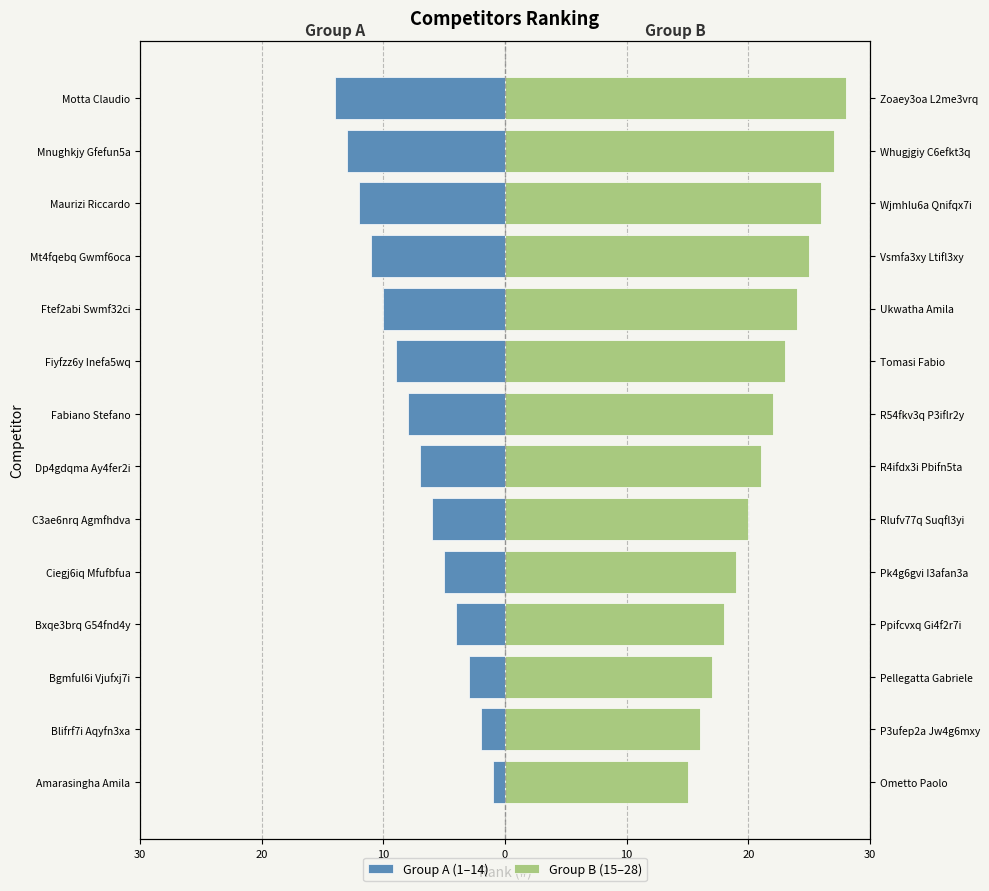

Reading left to right, list all the values displayed in this chart.

Group A (1–14): -1	-2	-3	-4	-5	-6	-7	-8	-9	-10	-11	-12	-13	-14
Group B (15–28): 15	16	17	18	19	20	21	22	23	24	25	26	27	28